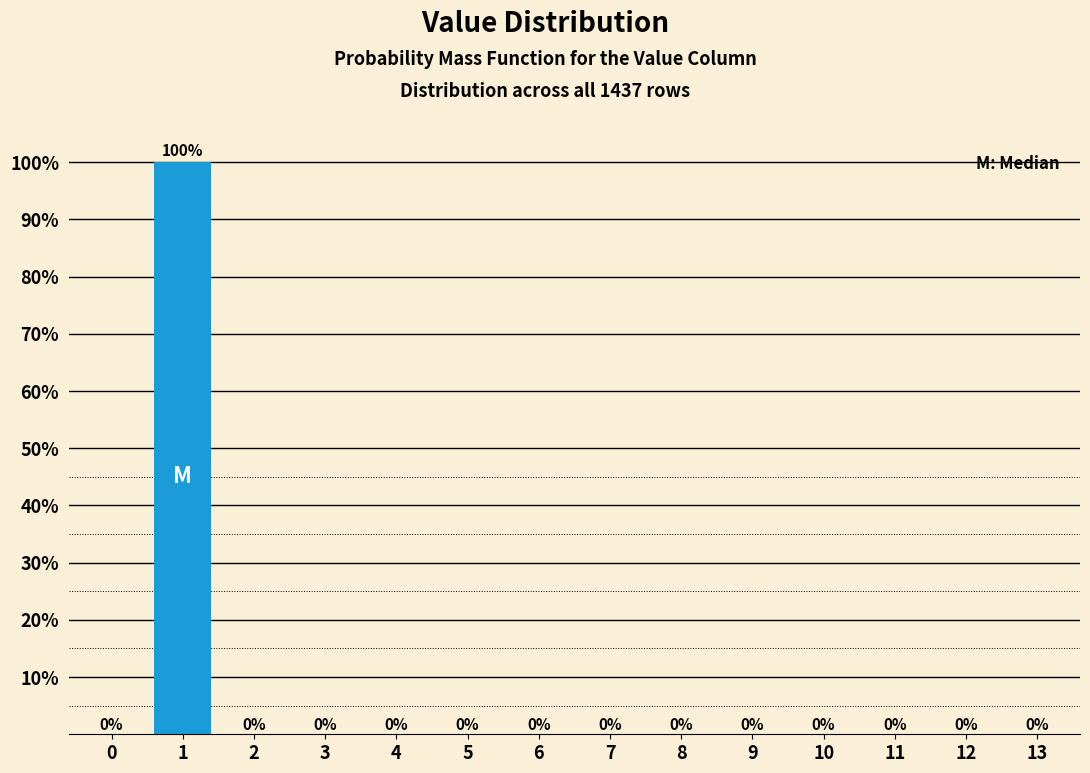

Reading left to right, list all the values displayed in this chart.

0=0	1=100	2=0	3=0	4=0	5=0	6=0	7=0	8=0	9=0	10=0	11=0	12=0	13=0